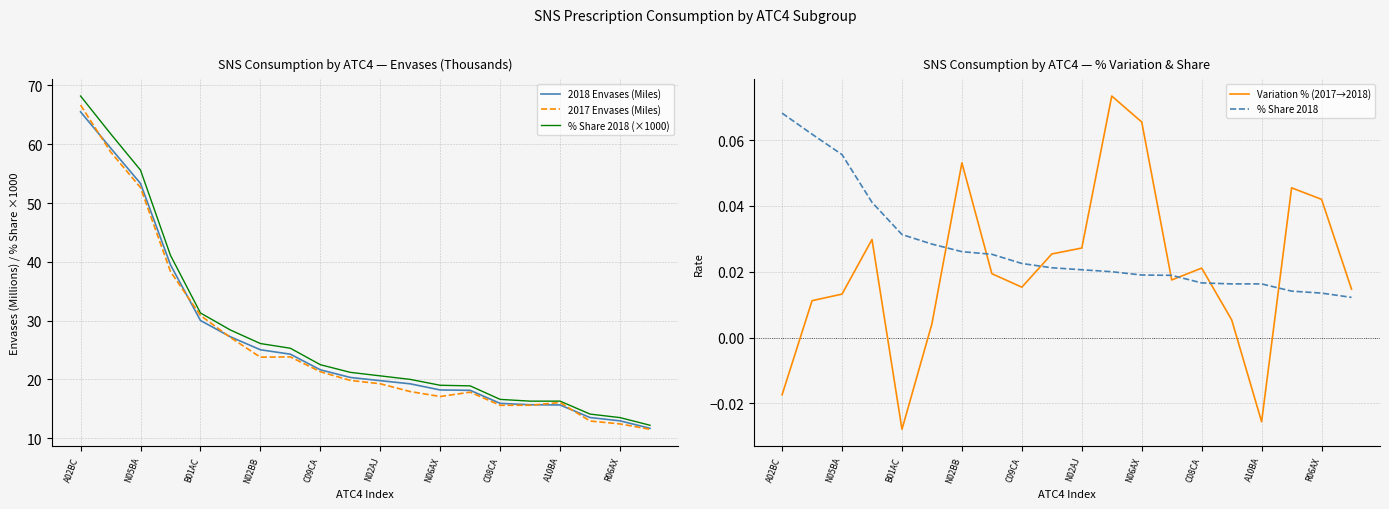

Is it true that 2017 Envases (Miles) equals 30.9 at B01AC?

True